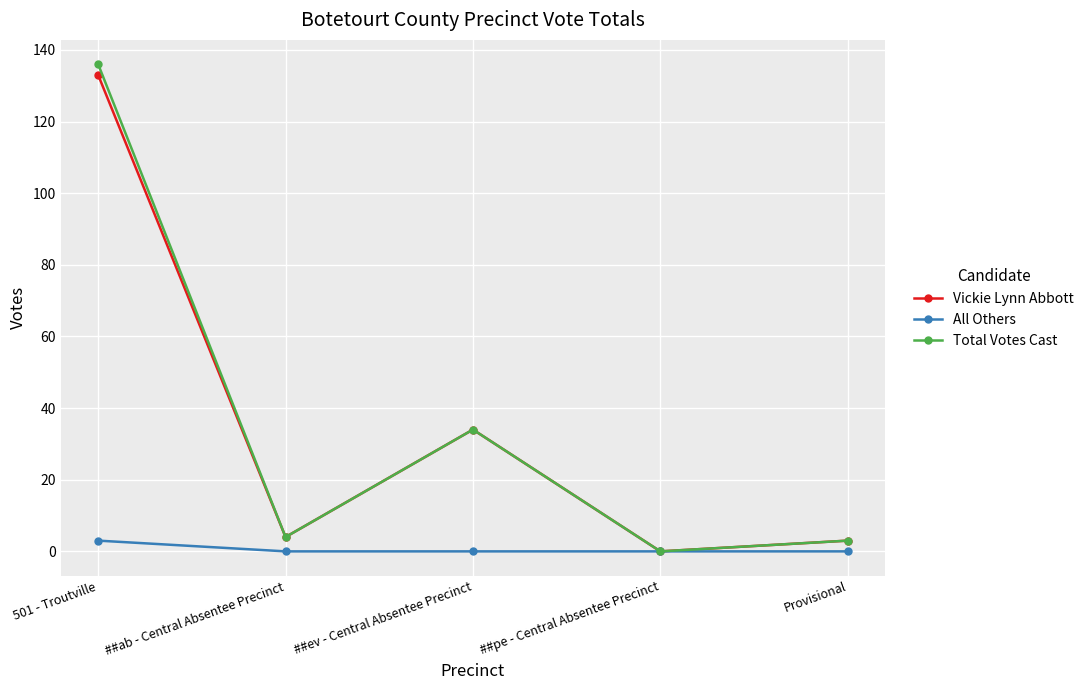

Is the value of Vickie Lynn Abbott at ##pe - Central Absentee Precinct greater than the value of All Others at 501 - Troutville?

No